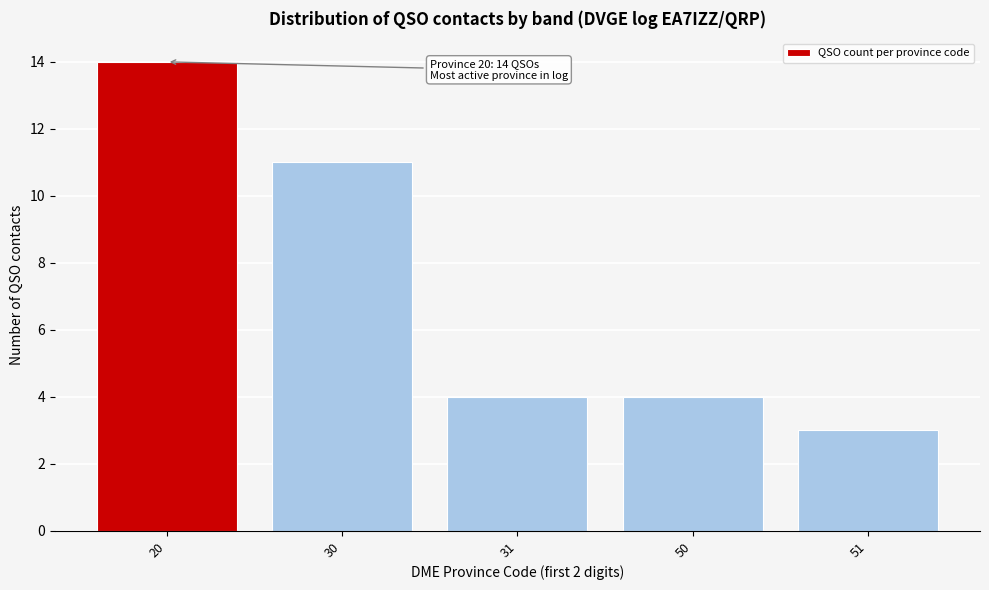

Reading left to right, what are all the values shown in this chart?

14	11	4	4	3